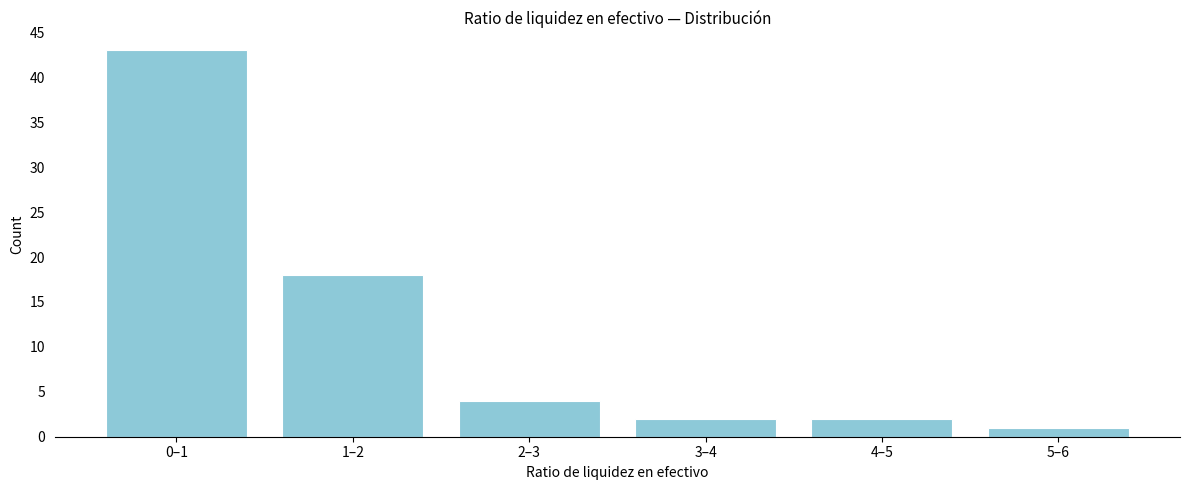

Reading left to right, extract all data points from this chart.

43	18	4	2	2	1